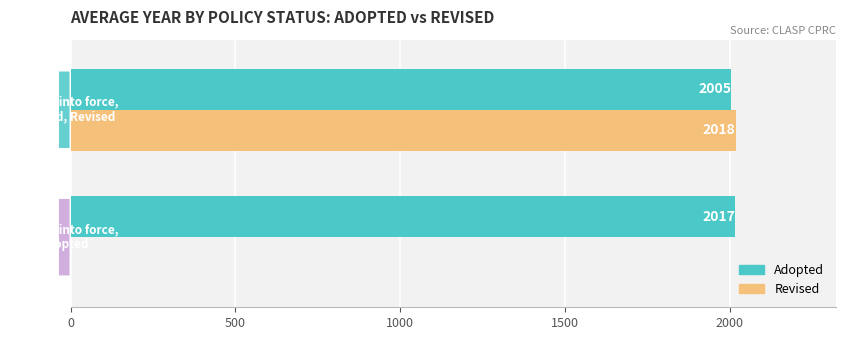

Count the Revised values in the range 0 to 2018.

2